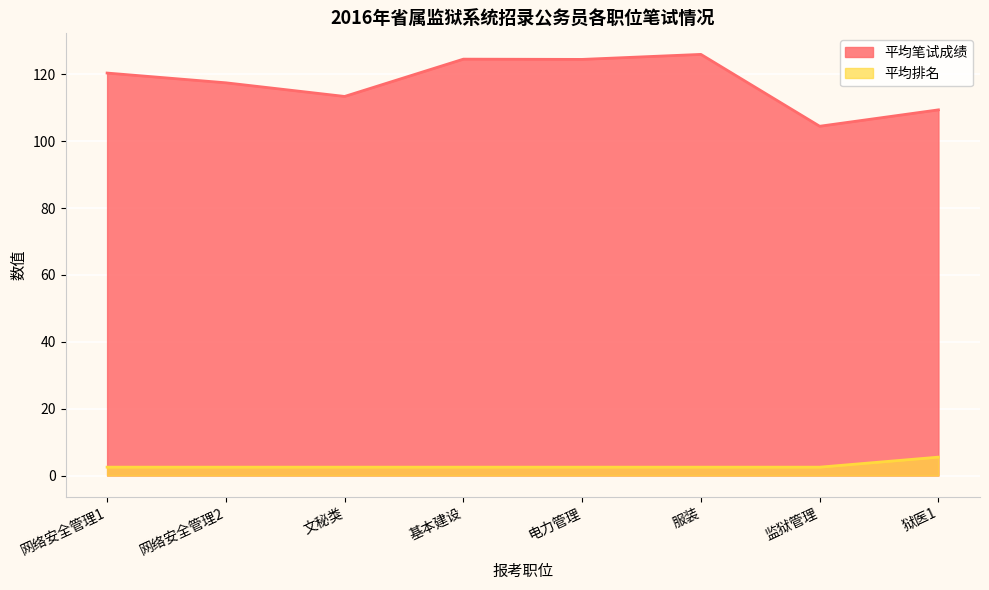

Between 电力管理 and 服装, which series saw the biggest shift?

平均笔试成绩